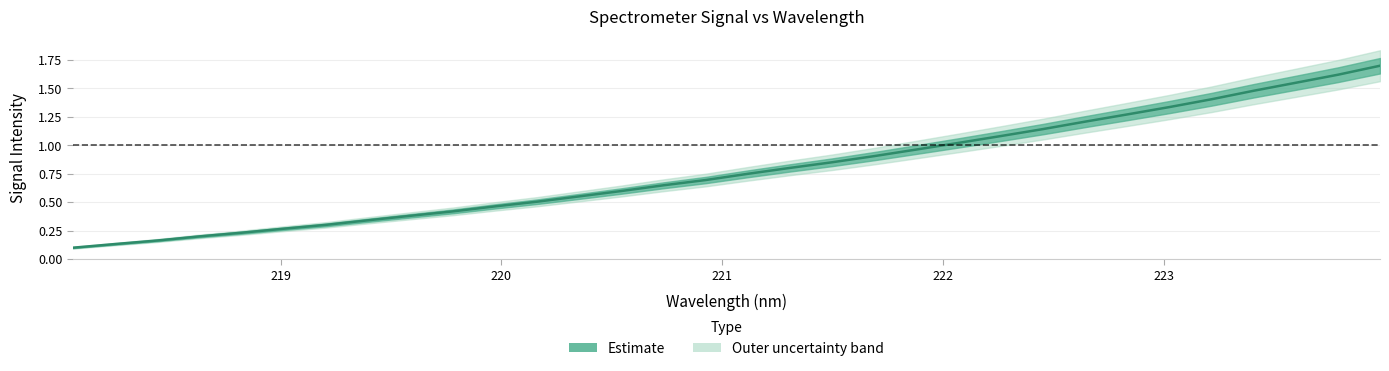

The value at 219 is 0.1. True or false?

False